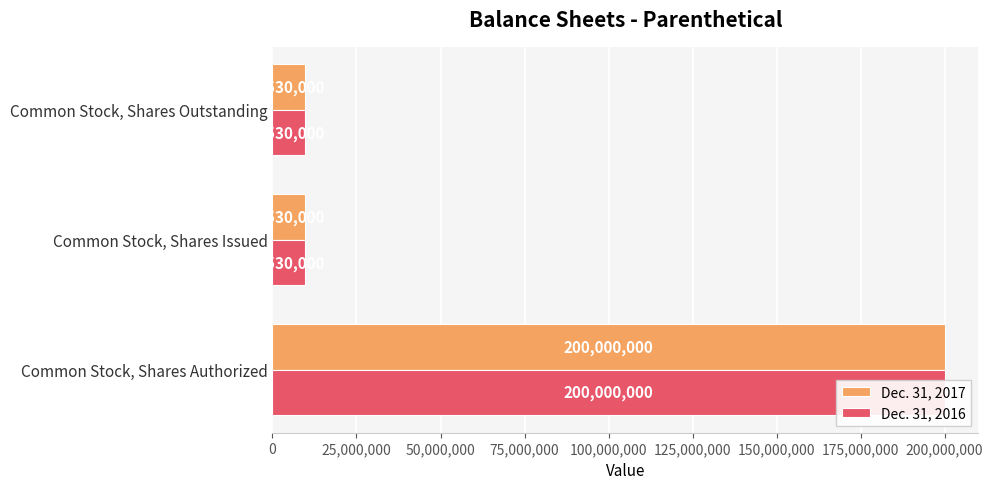

What are all the series names shown in the legend?

Dec. 31, 2017, Dec. 31, 2016